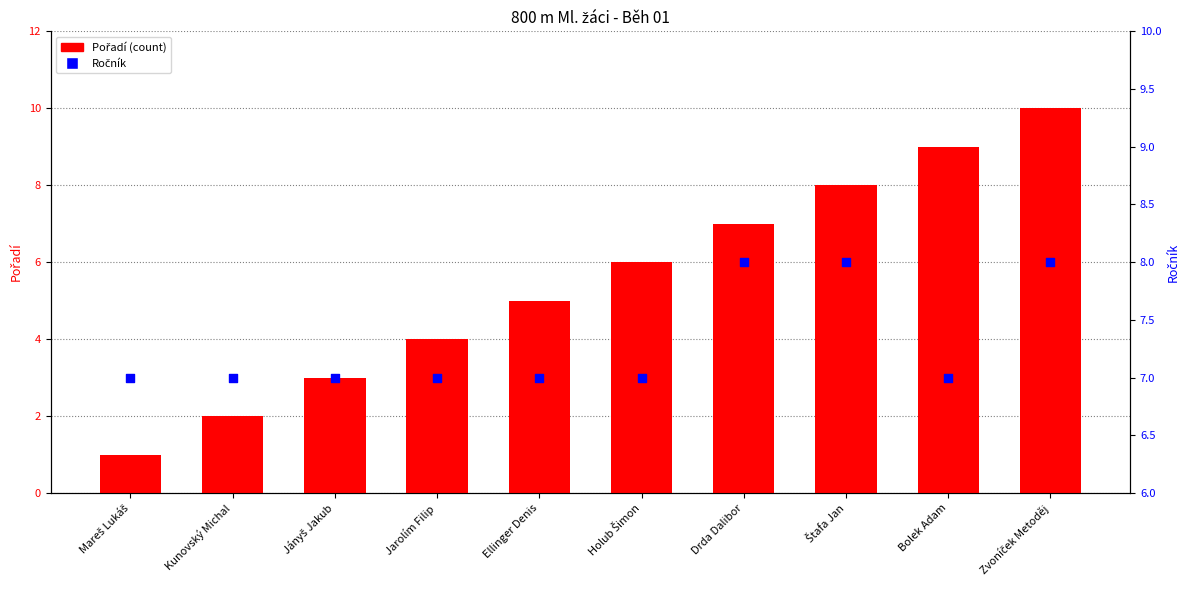

Which series reaches the maximum Y coordinate?

Pořadí